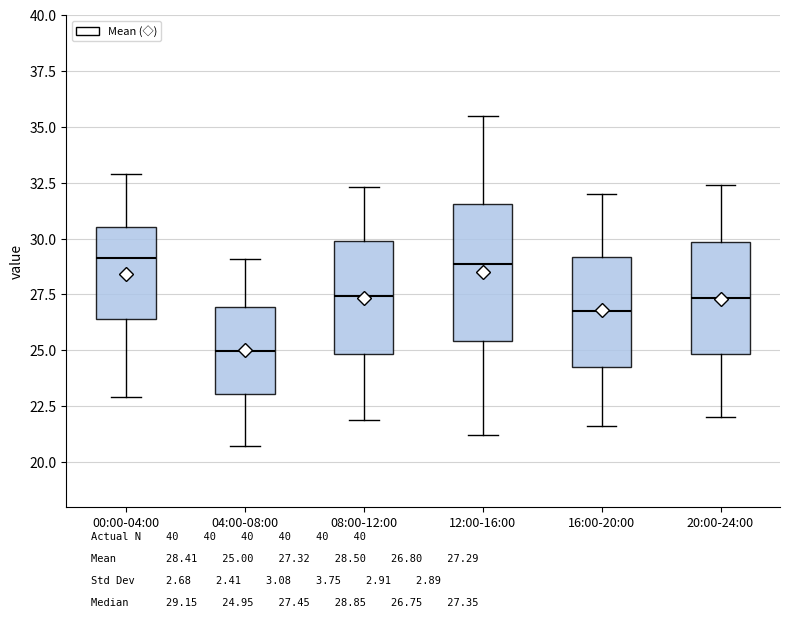

Comparing the boxes themselves (not the whiskers), which one is the tallest?

12:00-16:00